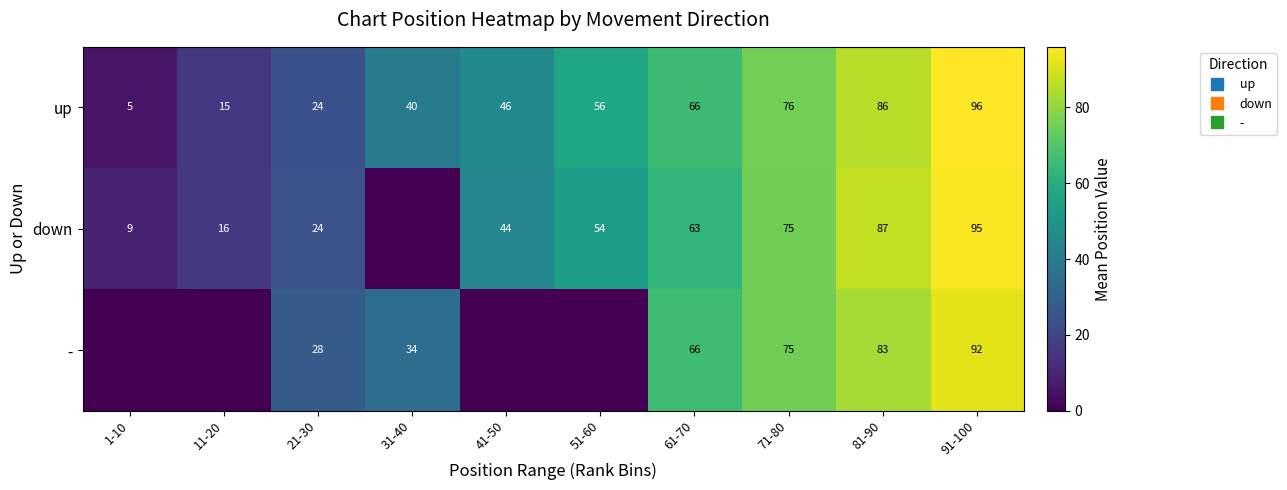

What is the sum of all up values?

509.3